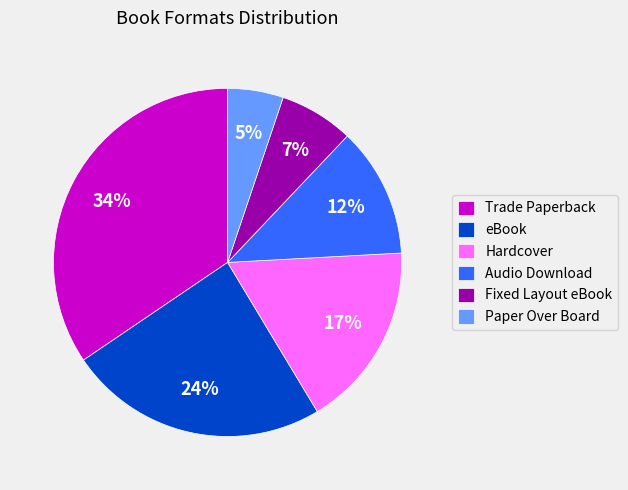

Is Hardcover the majority of the pie?

No